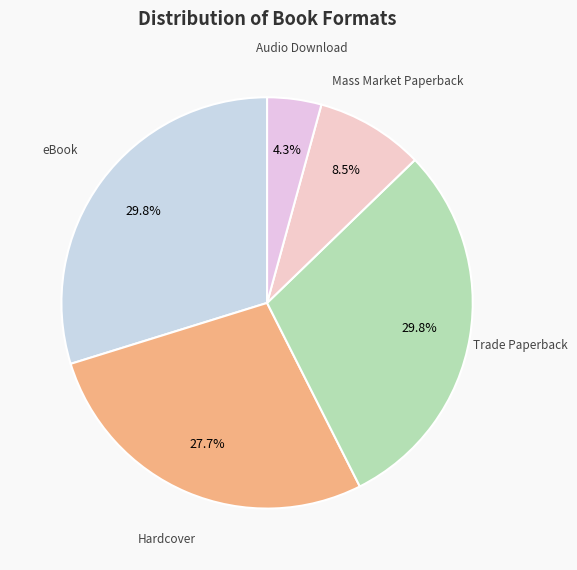

How many slices are in this pie chart?

5